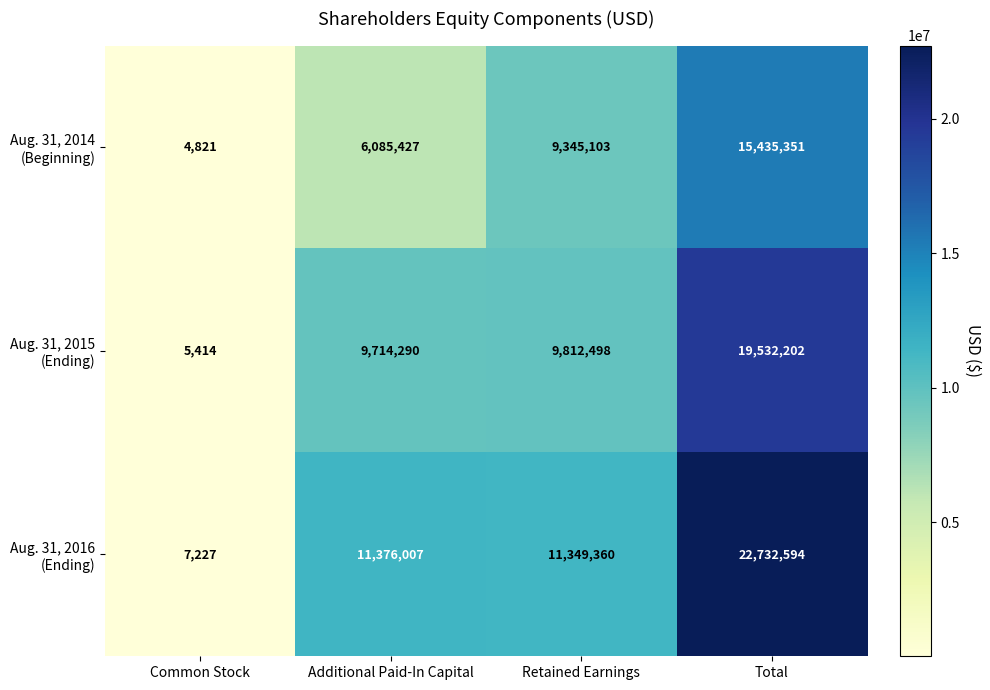

What is the maximum value shown in the chart?

22732594